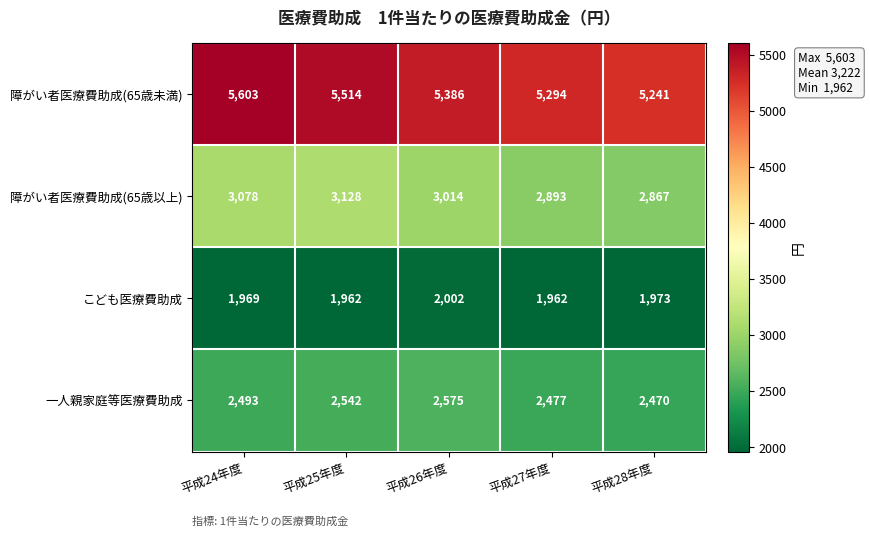

Between 平成26年度 and 平成28年度, which series saw the biggest shift?

障がい者医療費助成(65歳以上)